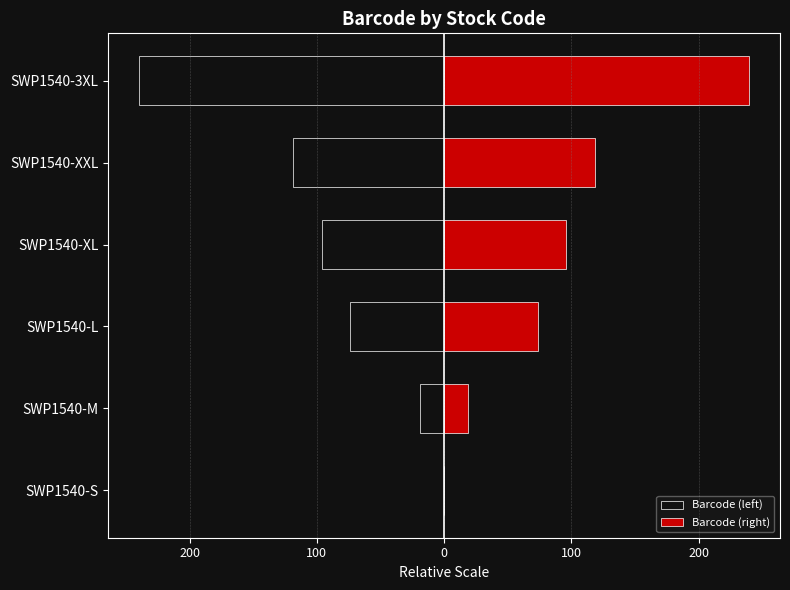

How many negative values does the Barcode (left) series have?

5